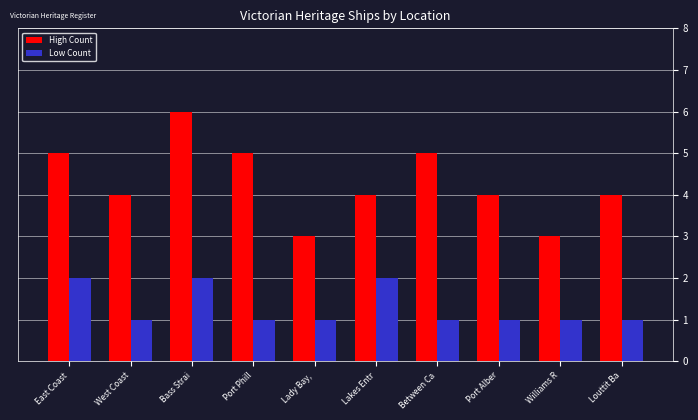

Reading right to left, extract all data points from this chart.

High Count: 4	3	4	5	4	3	5	6	4	5
Low Count: 1	1	1	1	2	1	1	2	1	2